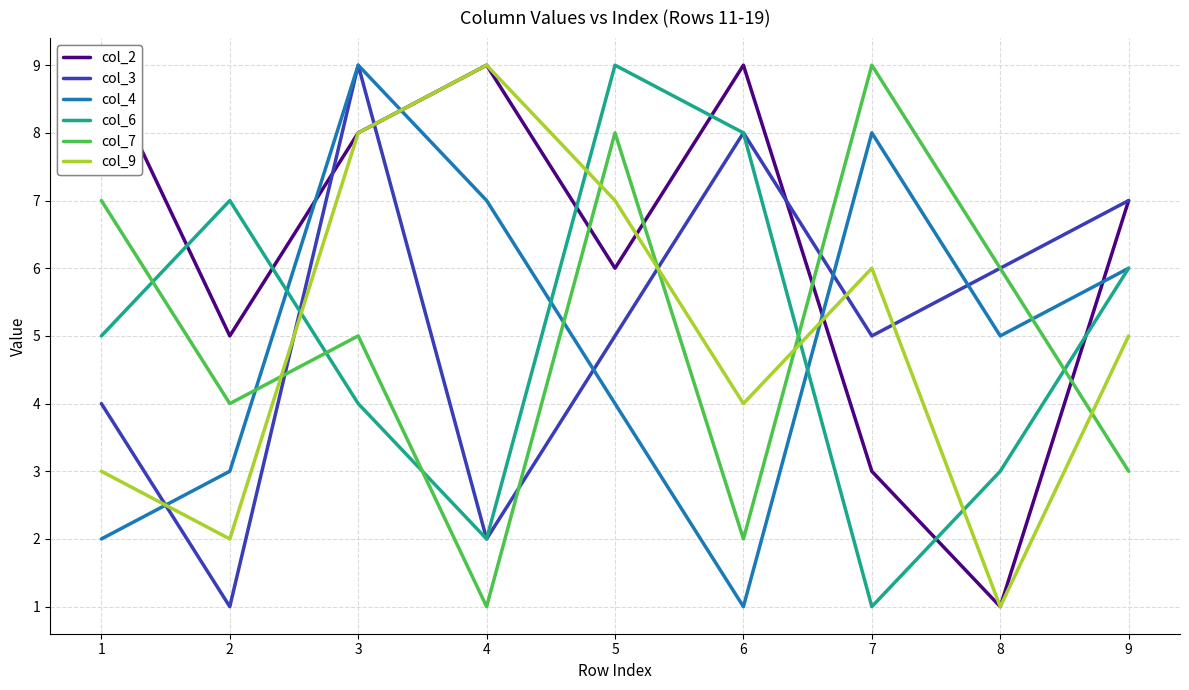

At which category is the sum across all series the highest?

3